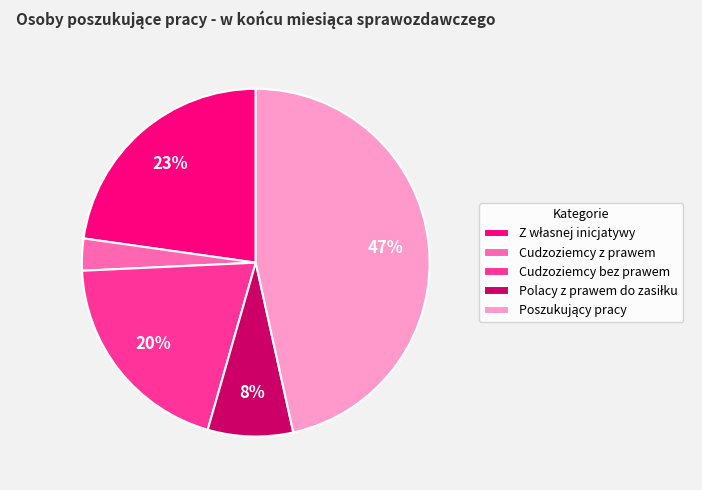

To the nearest percent, what percentage of the pie is Cudzoziemcy bez prawem?

20%